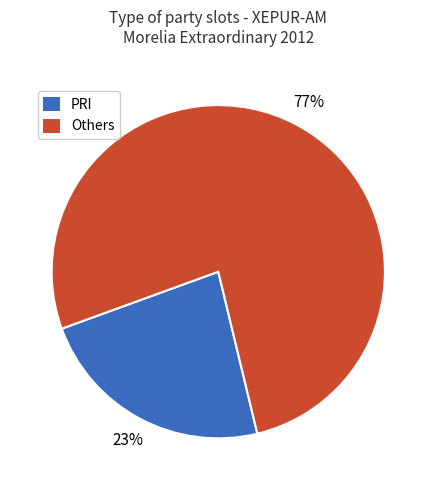

Is Others the majority of the pie?

Yes